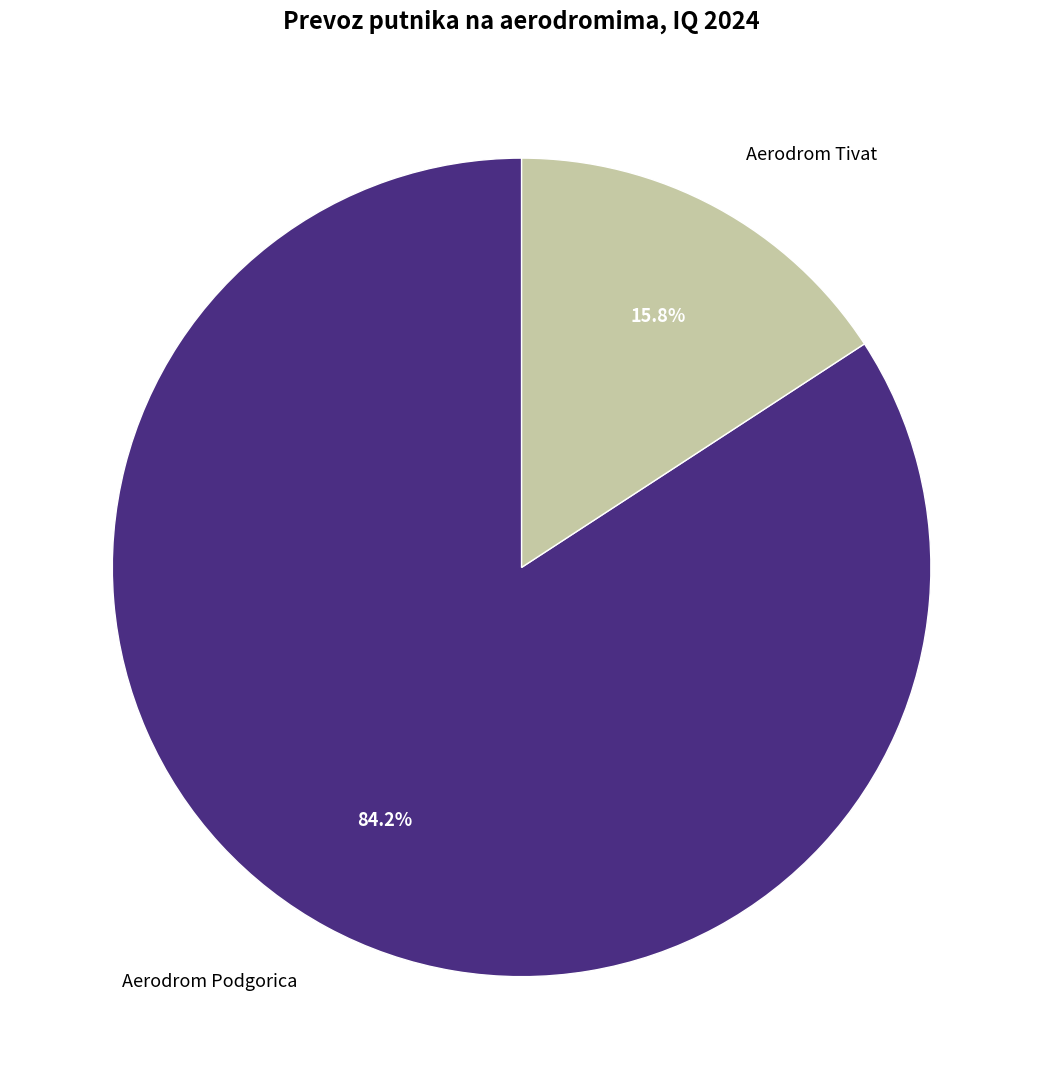

To the nearest percent, what portion does Aerodrom Tivat represent?

16%